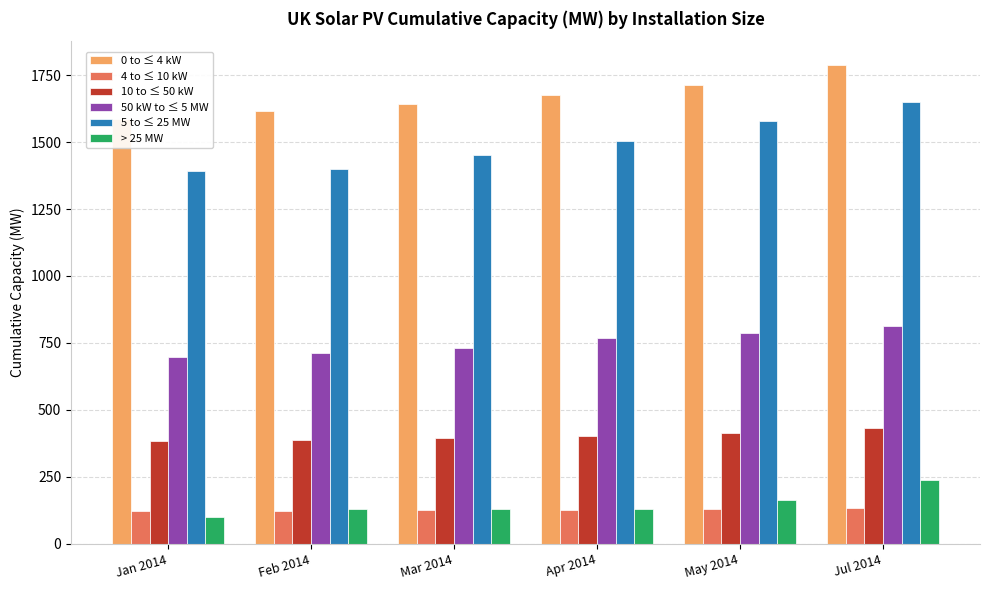

Is the value of 5 to ≤ 25 MW at Apr 2014 greater than the value of 10 to ≤ 50 kW at Jan 2014?

Yes